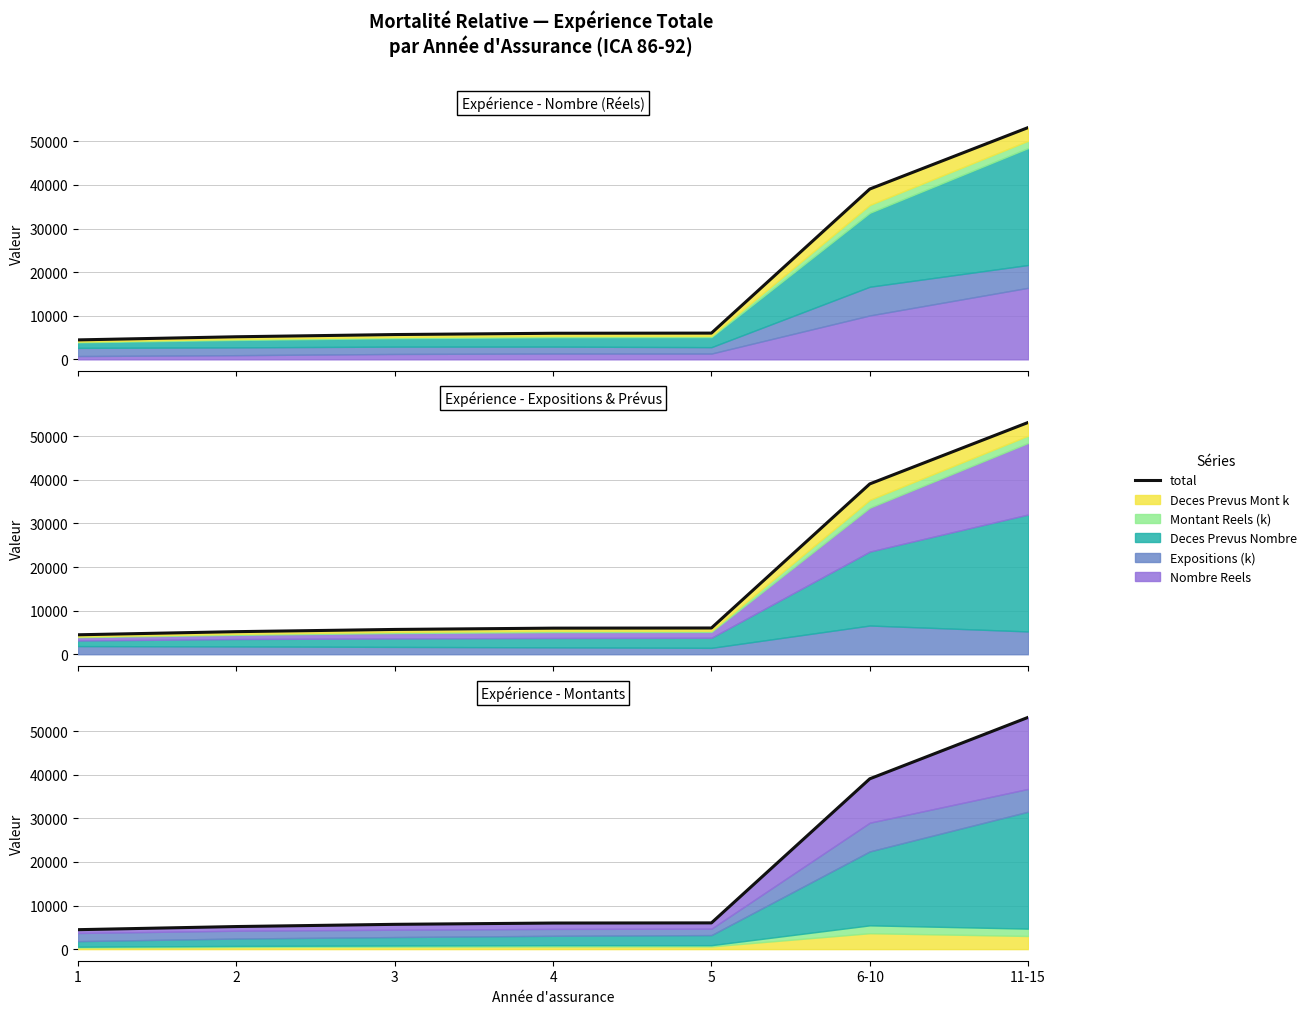

List the labels in order of value, largest first.

11-15, 6-10, 5, 4, 3, 2, 1